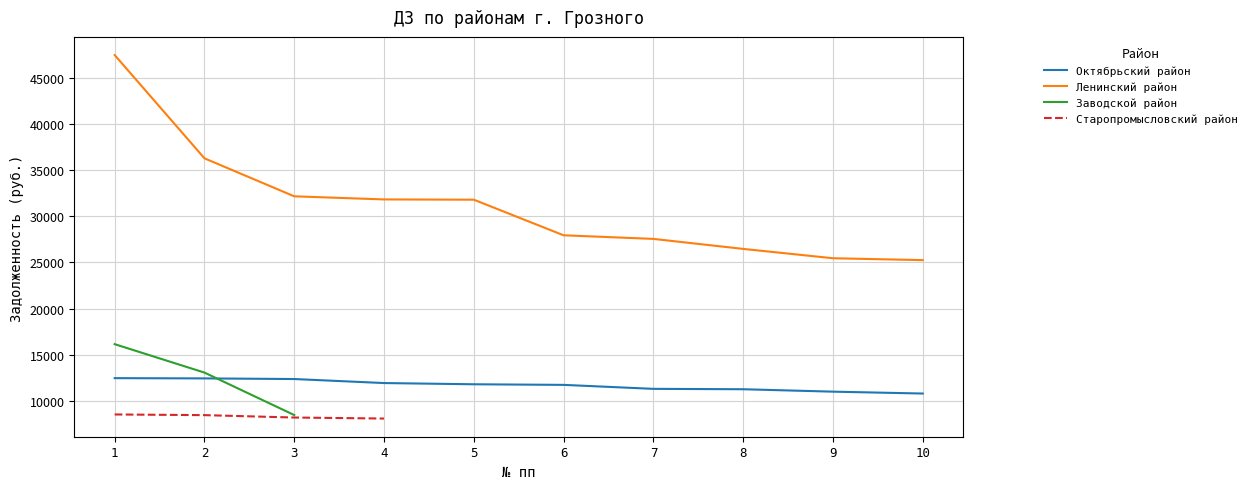

Is the value of Ленинский район at 4 greater than the value of Октябрьский район at 6?

Yes